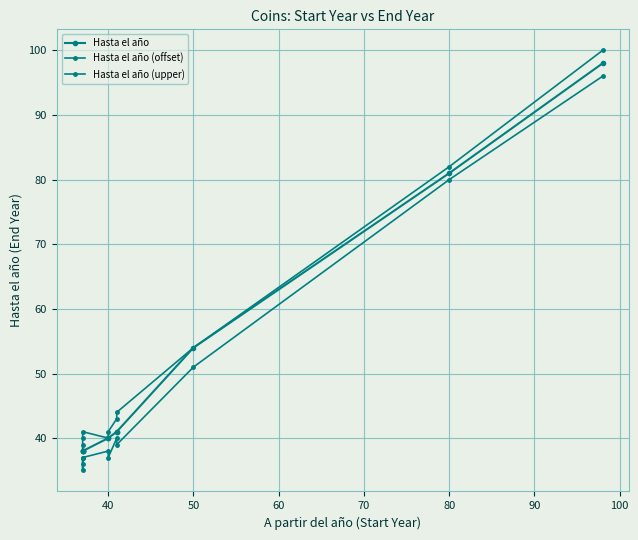

What is the value of the Hasta el año point at the 3rd from the left?

38